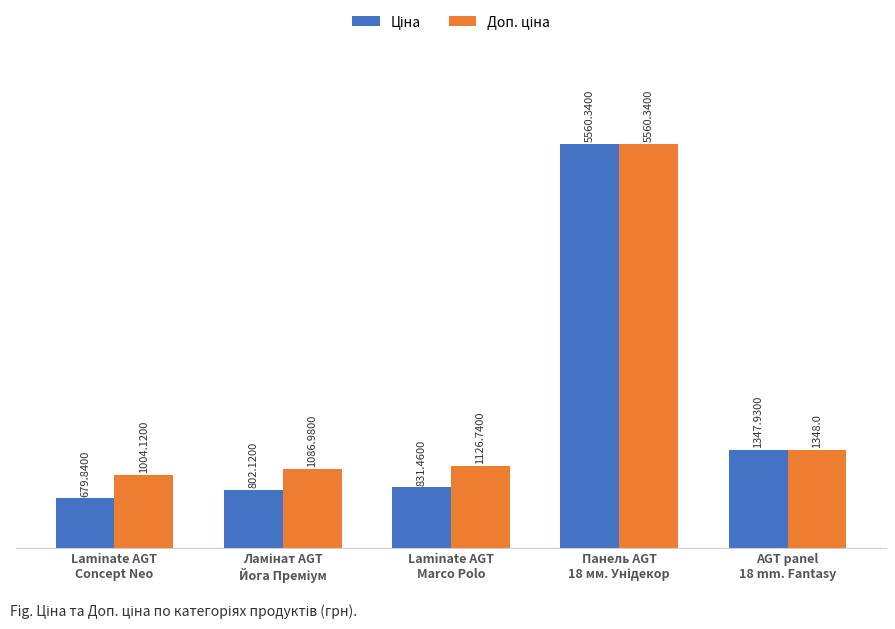

Count the number of categories in the chart.

5